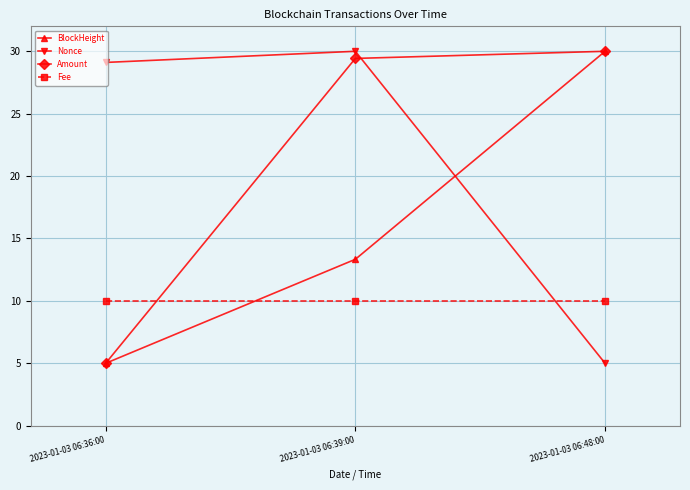

What is the total value across all series at 2023-01-03 06:39:00?

82.8